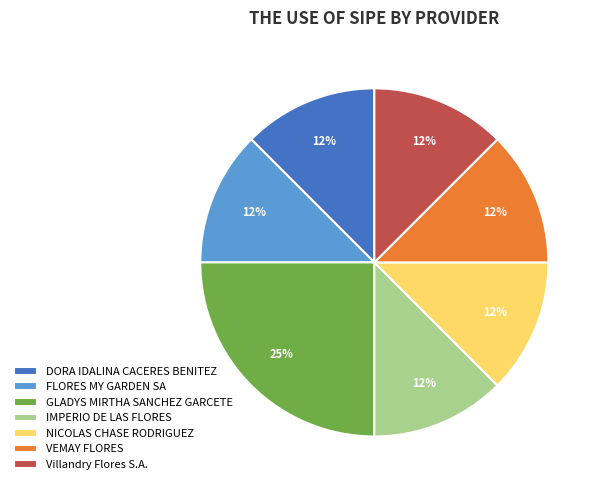

Which slice is the largest?

GLADYS MIRTHA SANCHEZ GARCETE